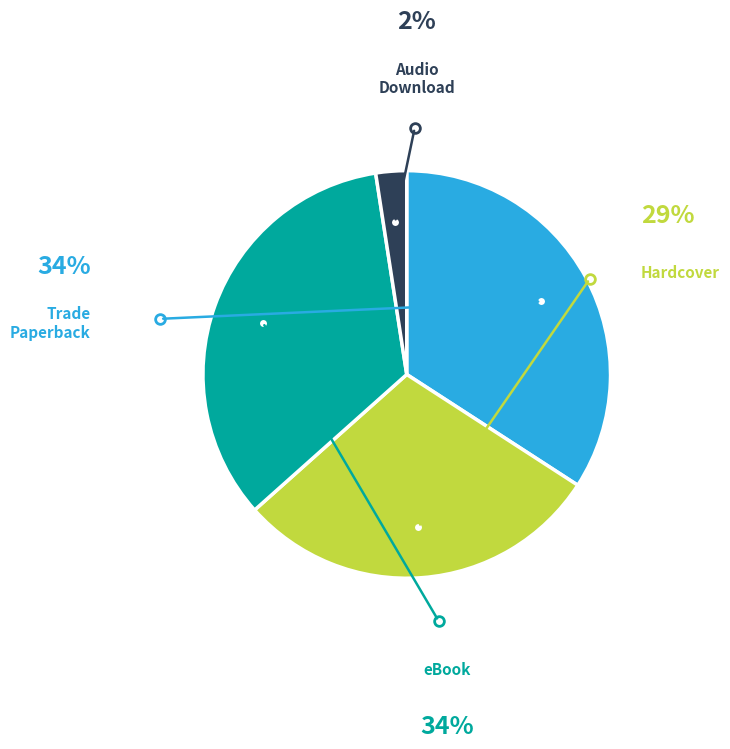

What portion of the pie excludes Hardcover?

70.7%